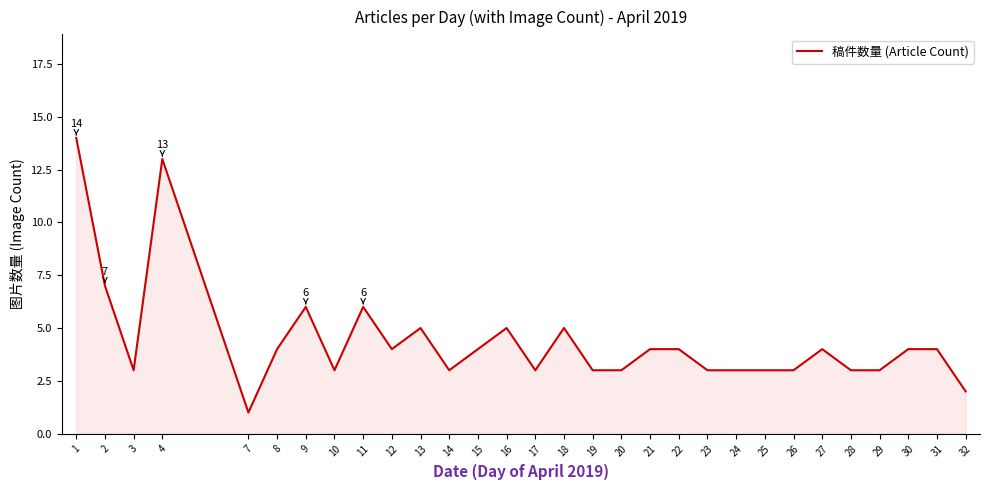

Where does the data first go above 4?

1